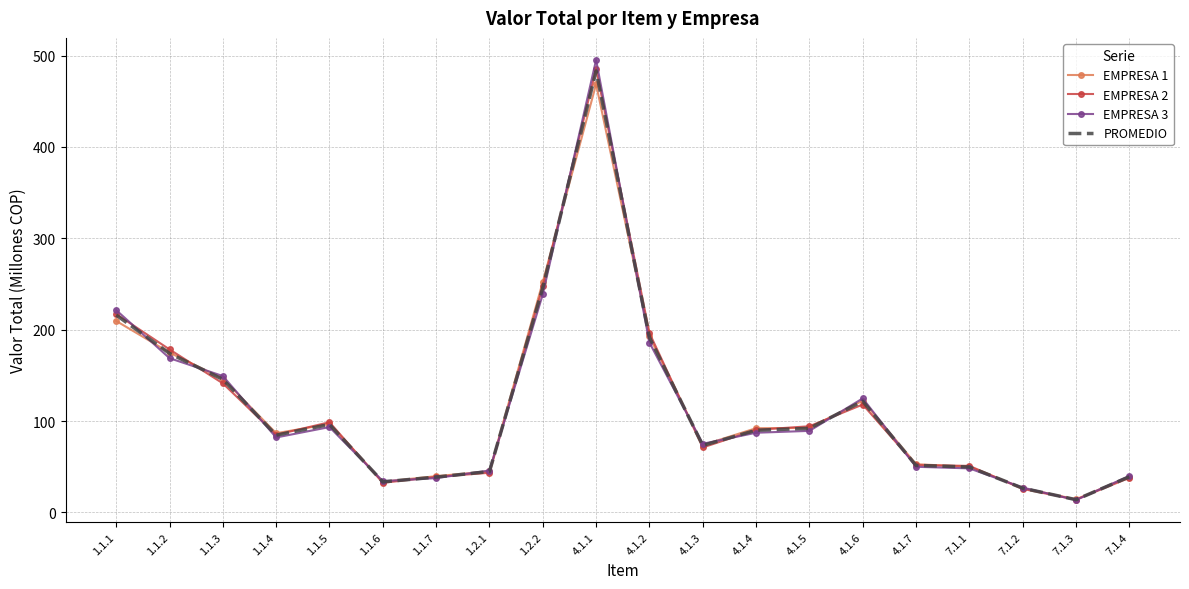

Where does the EMPRESA 1 series first go above 92?

1.1.1